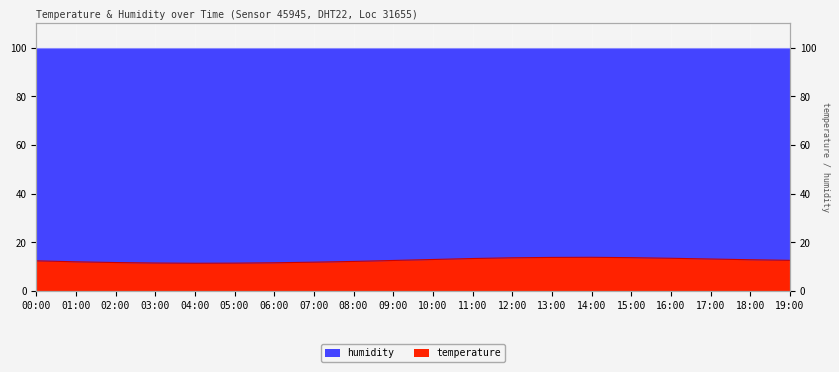

Between 14:00 and 07:00, which is larger?

14:00